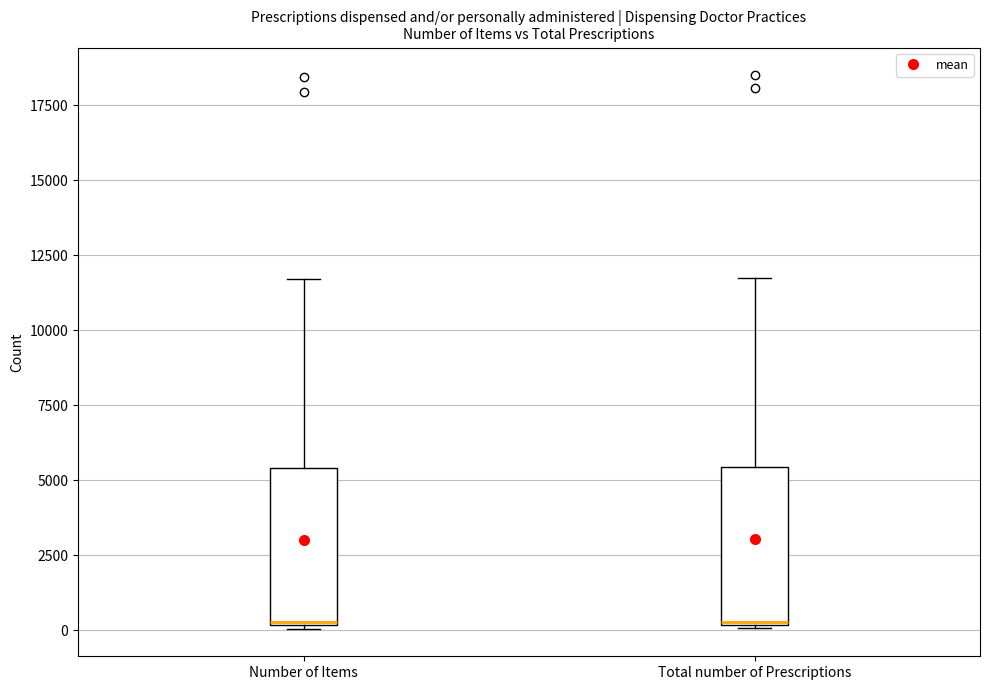

Reading left to right, transcribe this box plot: for each box, give where its median line is, the range the box spans, and where its two whiskers end, as read against the y-axis. The values are not printed on the chart, so give them approximately, as read against the axis.

Number of Items: median 500, box 0 to 5500, whiskers 0 to 11500
Total number of Prescriptions: median 500, box 0 to 5500, whiskers 0 to 11500